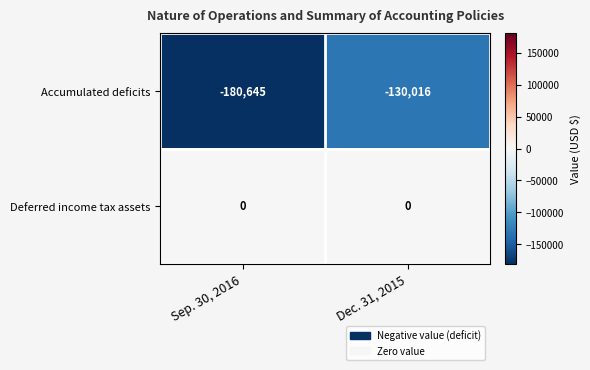

Rank the series by their average value, from lowest to highest.

Accumulated deficits, Deferred income tax assets